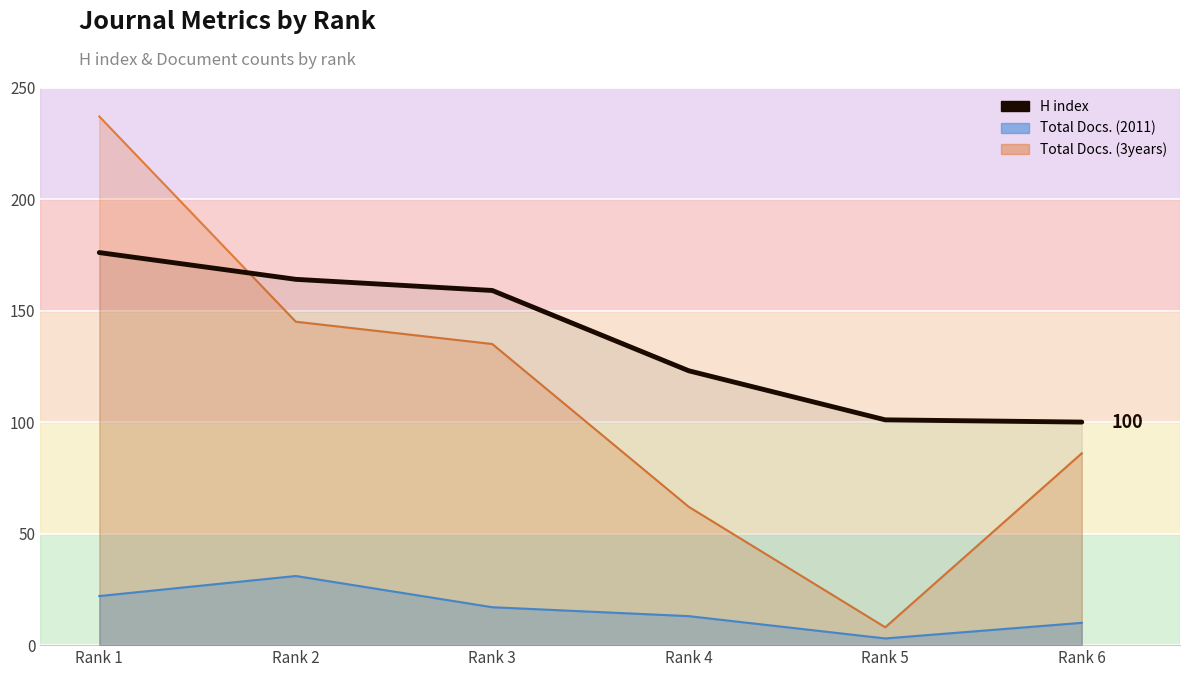

True or false: there are more than 1 points higher than both neighbors.

False